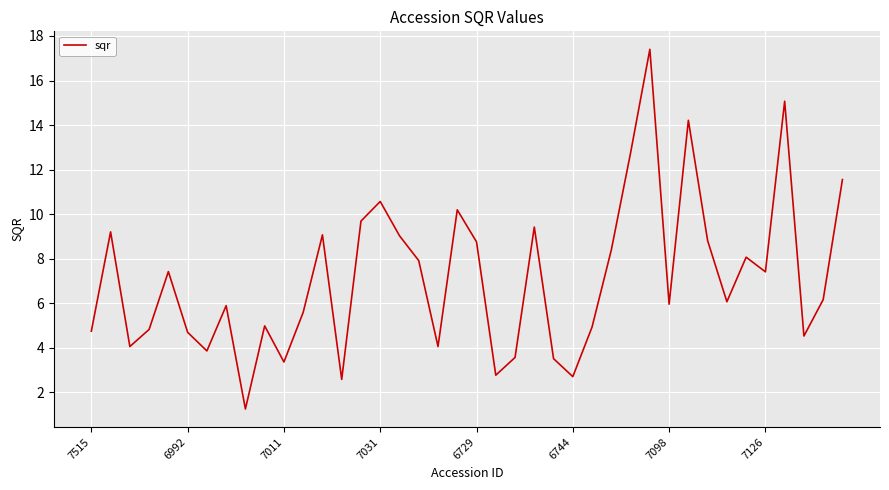

What is the average value?

7.1